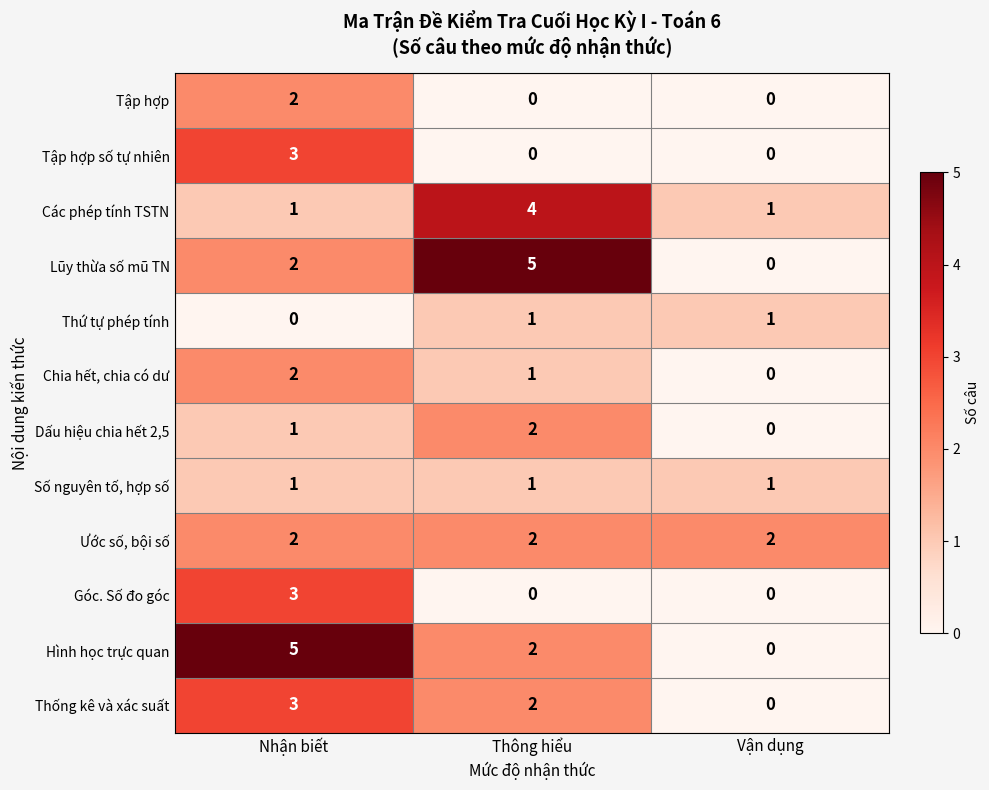

List the labels in order of Lũy thừa số mũ TN value, largest first.

Thông hiểu, Nhận biết, Vận dụng